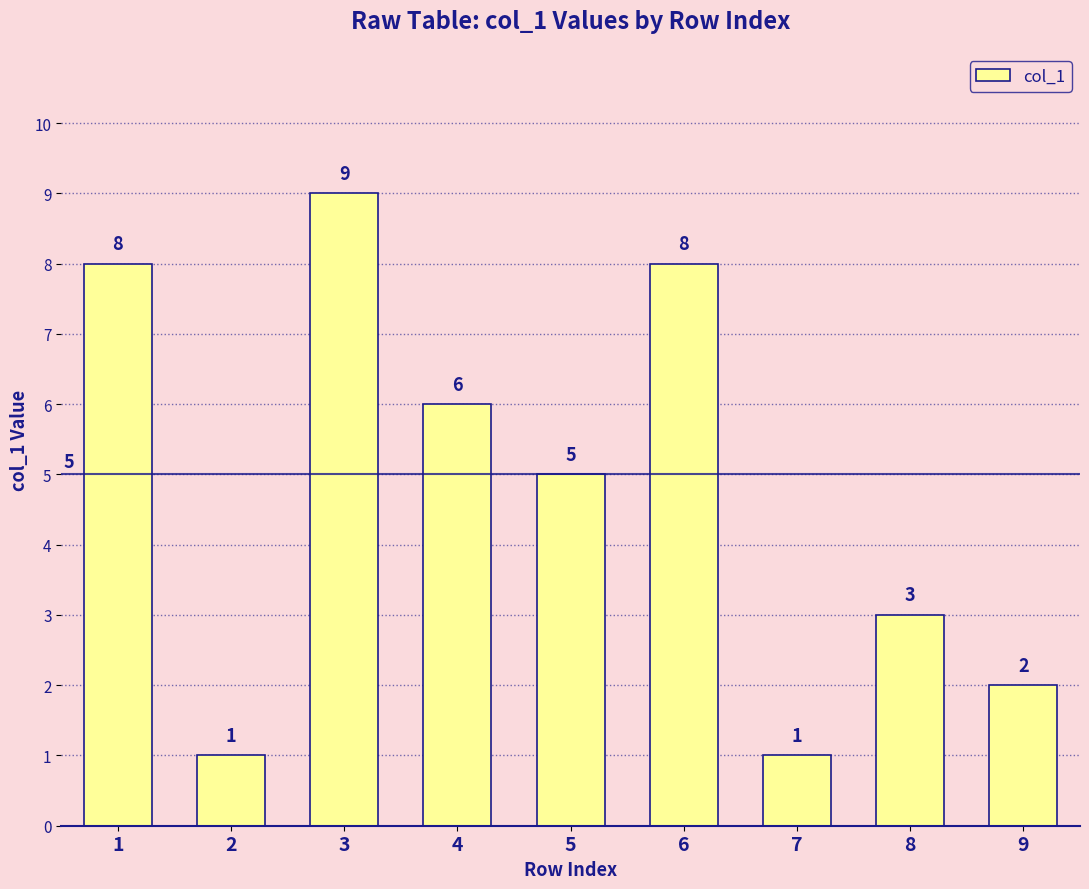

Are the bars grouped side by side (vs. stacked)?

No